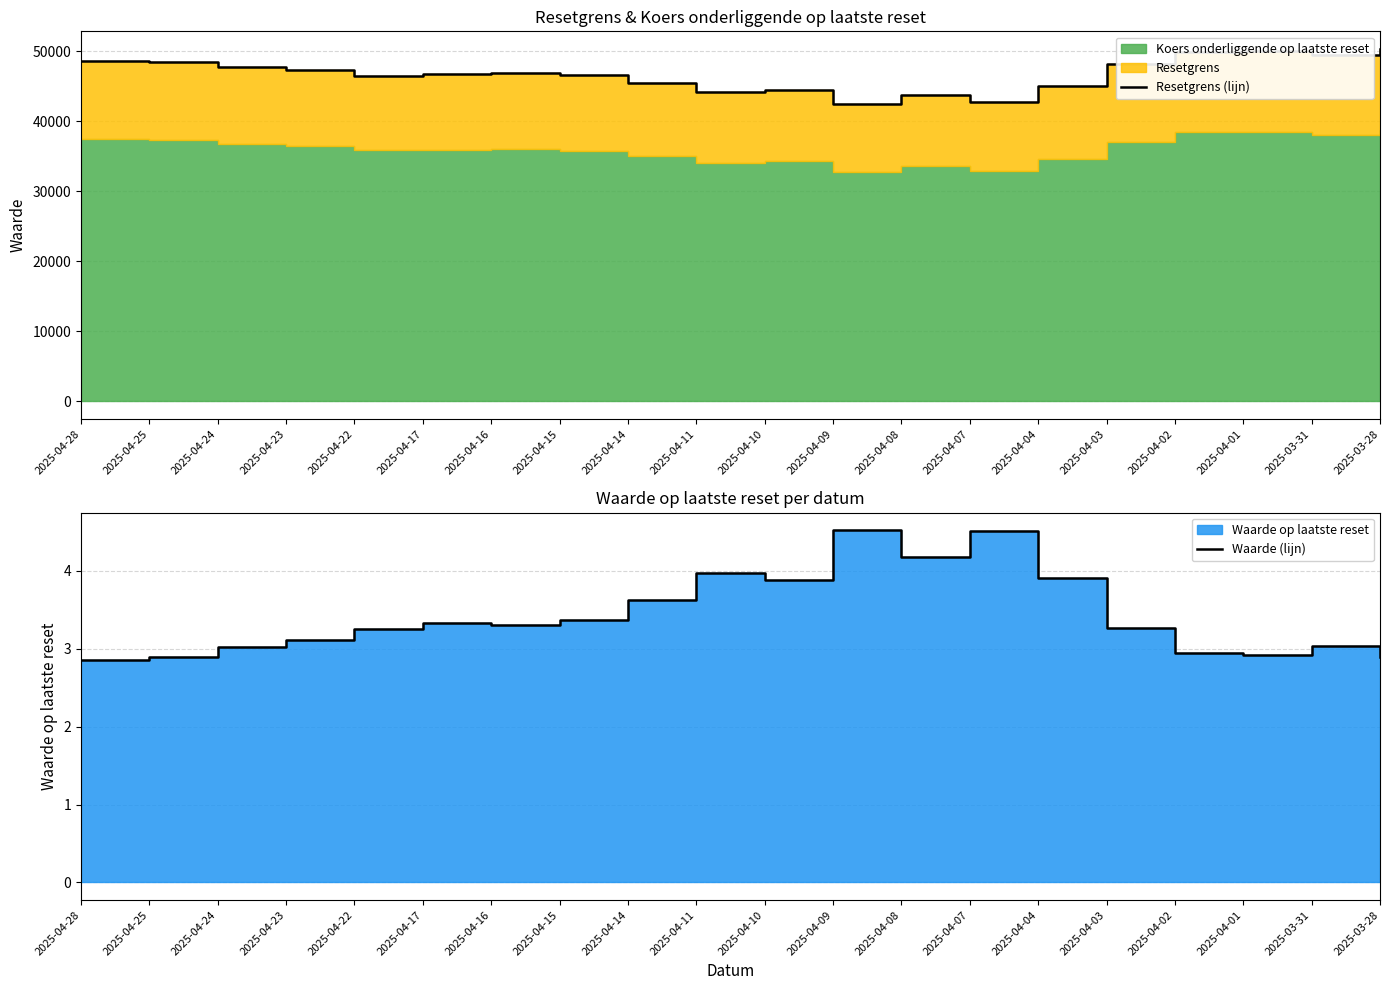

At which label does Waarde (lijn) reach its peak?

2025-04-09